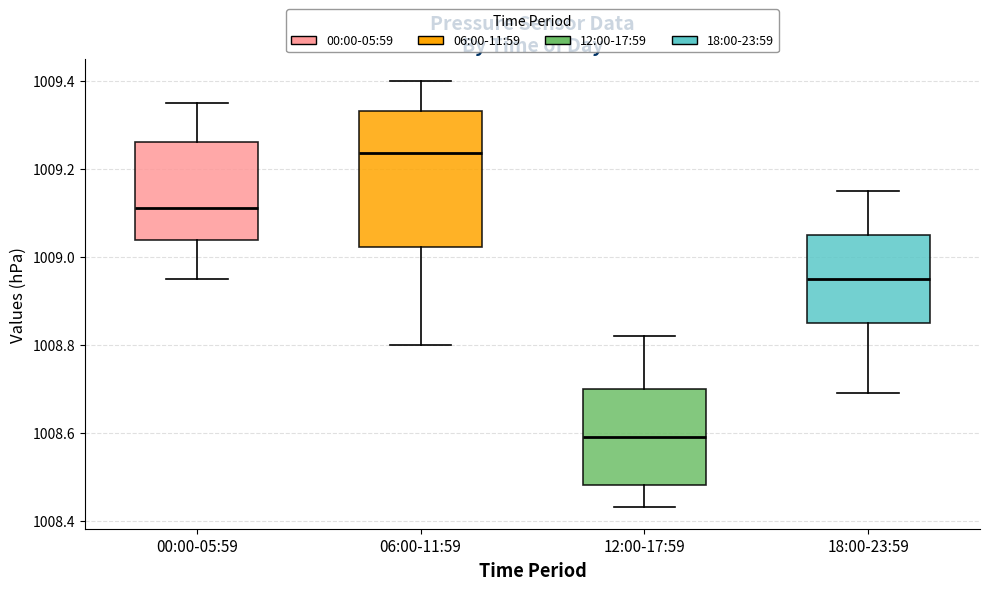

Which box is the tallest, from its lower edge to its upper edge?

06:00-11:59